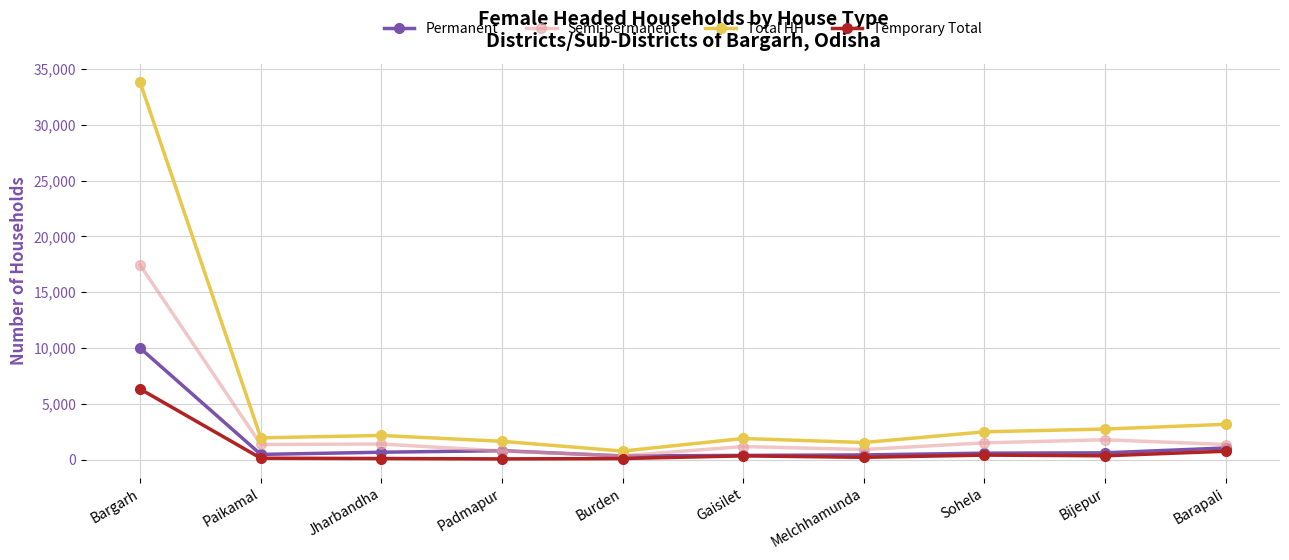

What position from the left is Sohela?

8